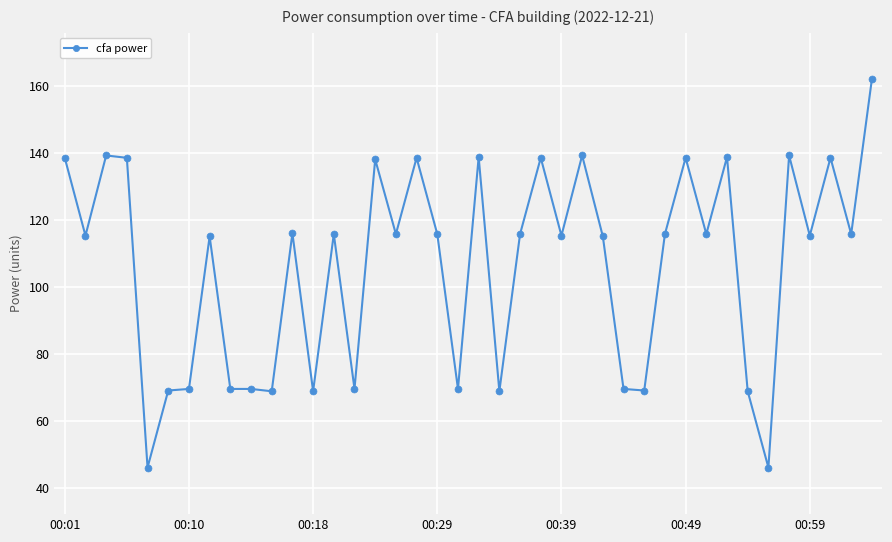

What is the value of the 18th point from the left?

138.5